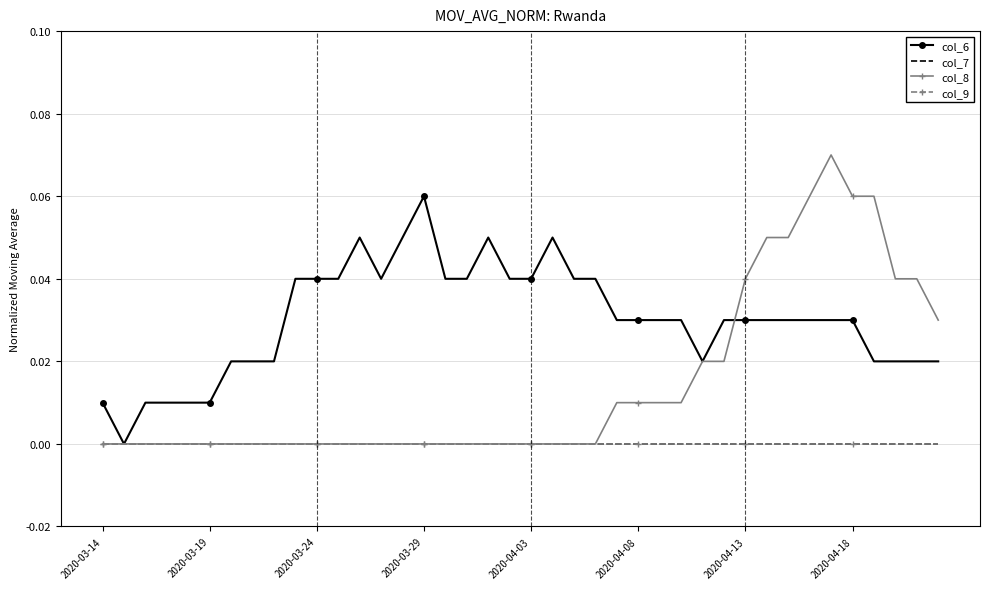

What is the maximum value shown in the chart?

0.1